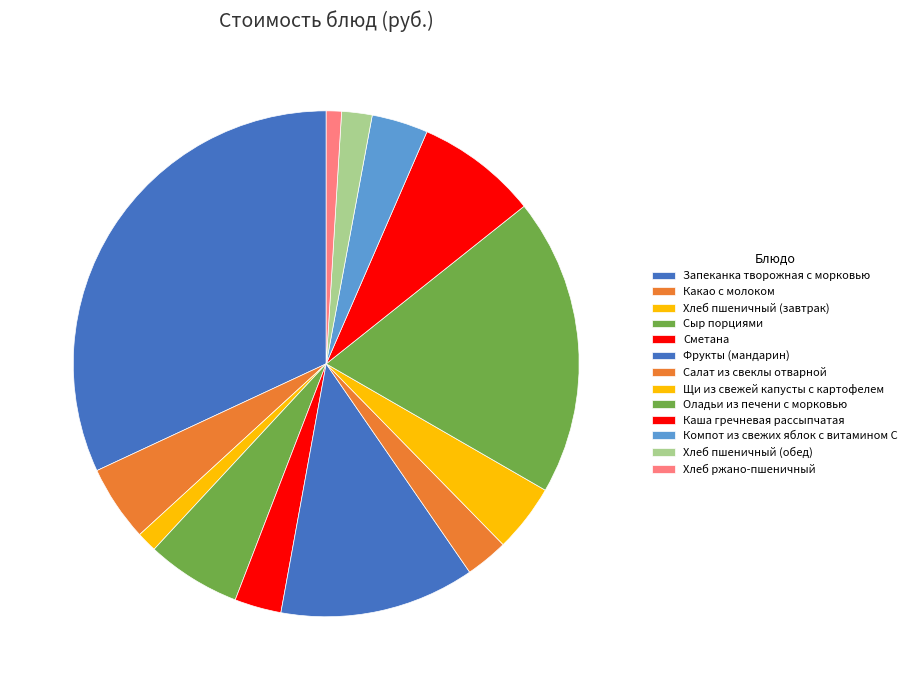

Is it true that Каша гречневая рассыпчатая is 8% of the pie?

True